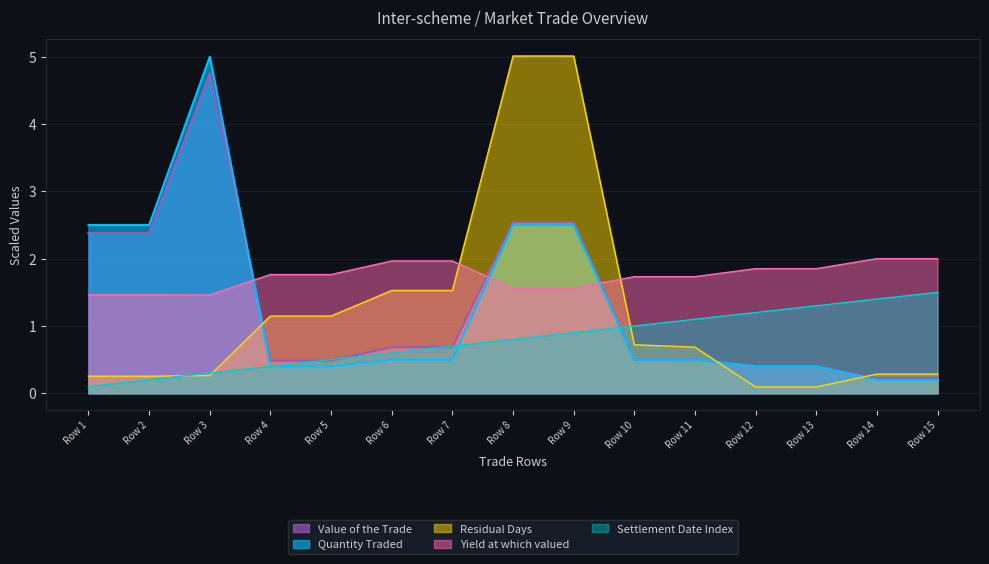

After their last crossing, which series has the higher values: Yield at which valued or Residual Days?

Yield at which valued